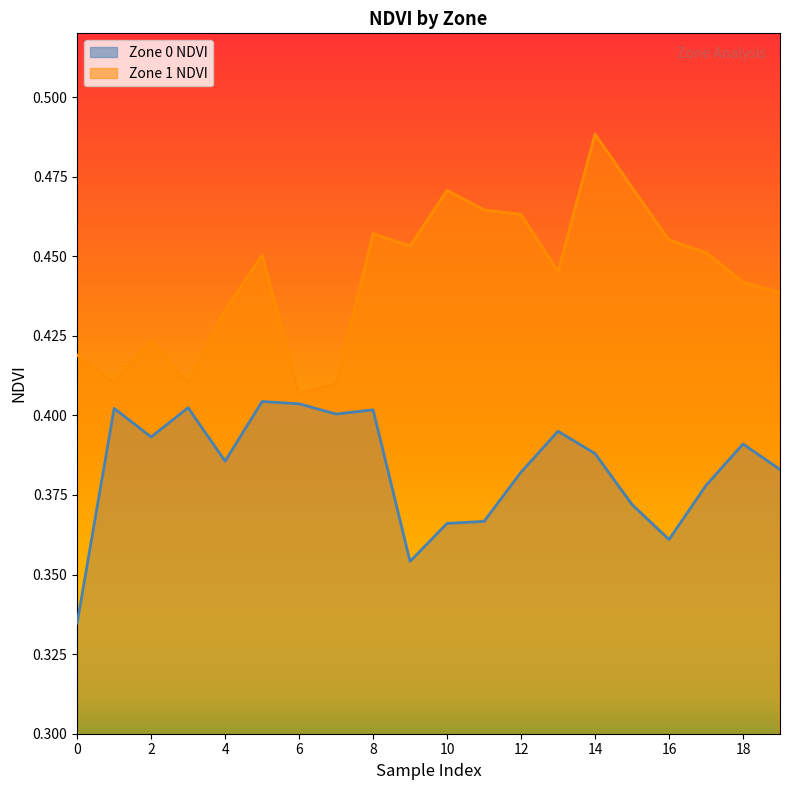

What are all the series names shown in the legend?

Zone 0 NDVI, Zone 1 NDVI